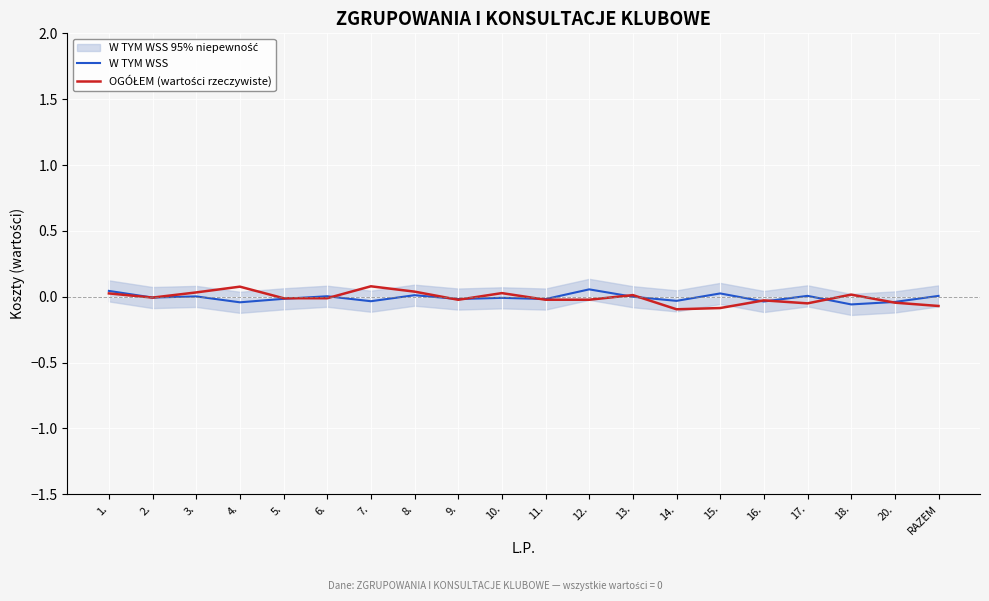

How many distinct data groups are displayed?

2